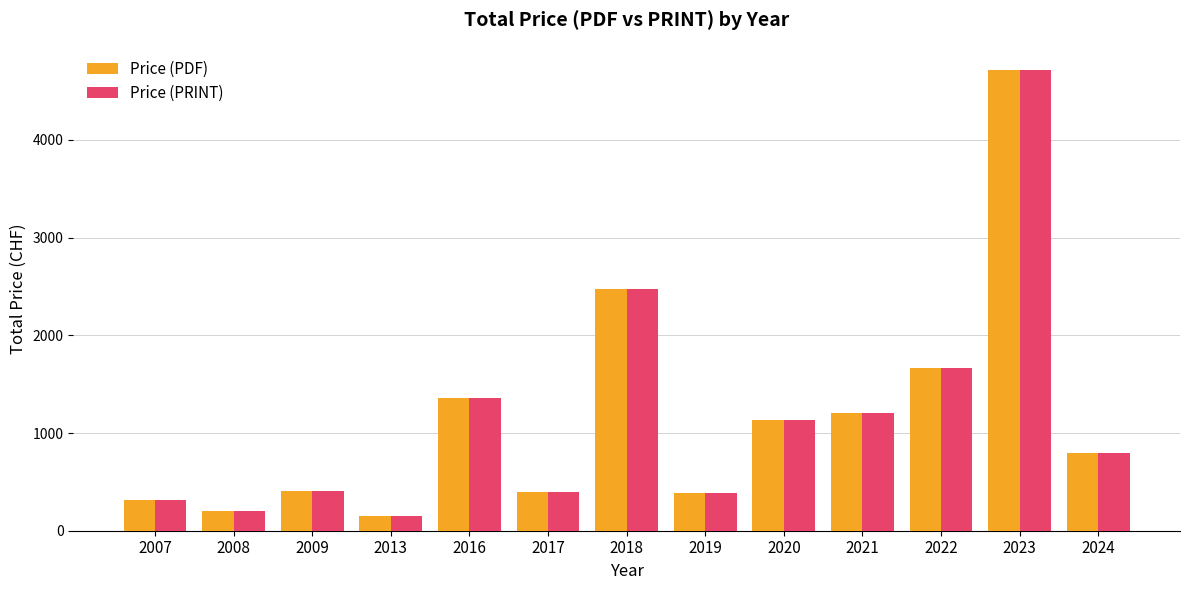

What is the difference between the maximum and minimum values in the Price (PDF) series?

4563